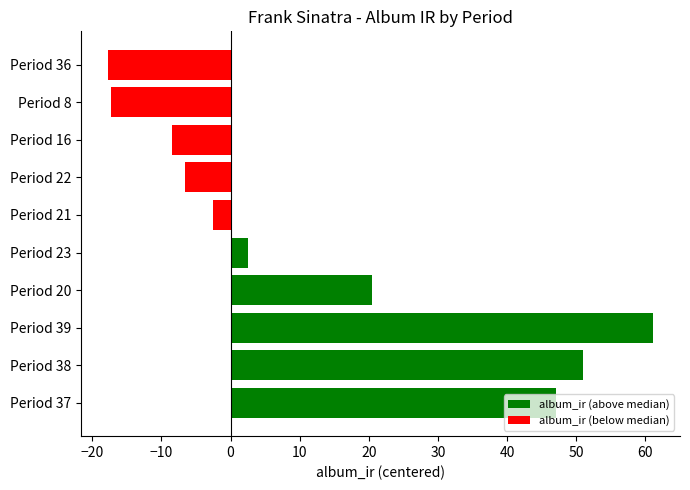

What is the sum of the values at Period 36 and Period 38?

33.3